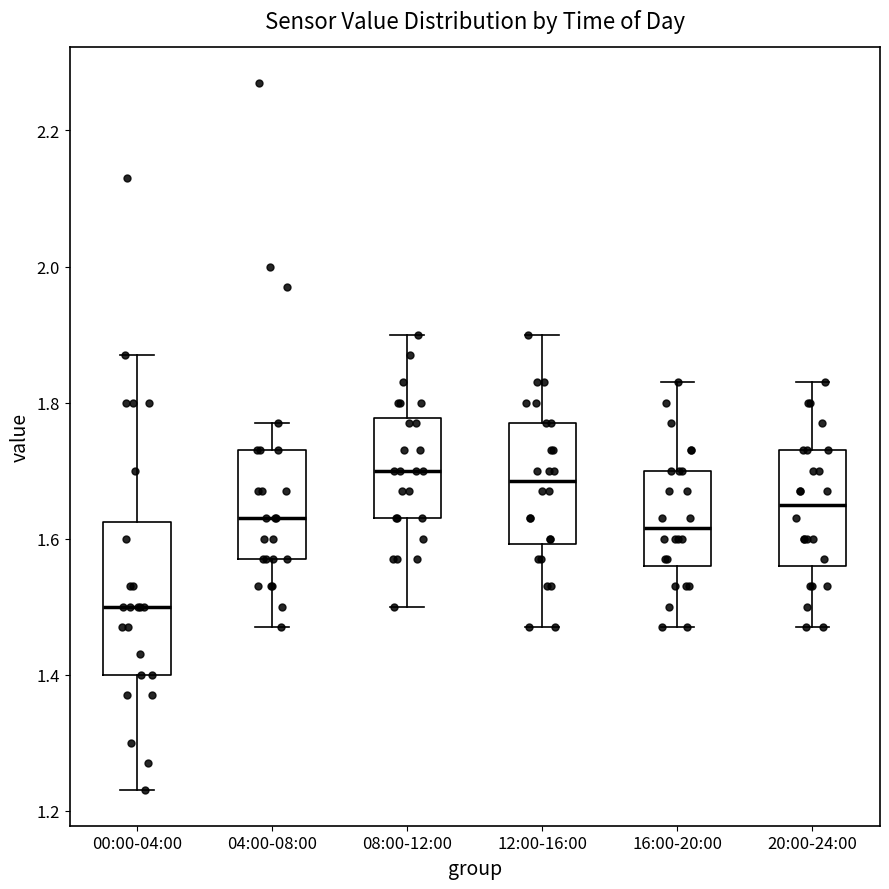

Reading left to right, read every box against the y-axis: the position of its median line, the range the box covers, and the ends of its whiskers. The values are not printed on the chart, so give them approximately, as read against the axis.

00:00-04:00: median 1.50, box 1.40 to 1.62, whiskers 1.24 to 1.88
04:00-08:00: median 1.64, box 1.58 to 1.74, whiskers 1.48 to 1.78
08:00-12:00: median 1.70, box 1.64 to 1.78, whiskers 1.50 to 1.90
12:00-16:00: median 1.68, box 1.60 to 1.78, whiskers 1.48 to 1.90
16:00-20:00: median 1.62, box 1.56 to 1.70, whiskers 1.48 to 1.84
20:00-24:00: median 1.66, box 1.56 to 1.74, whiskers 1.48 to 1.84